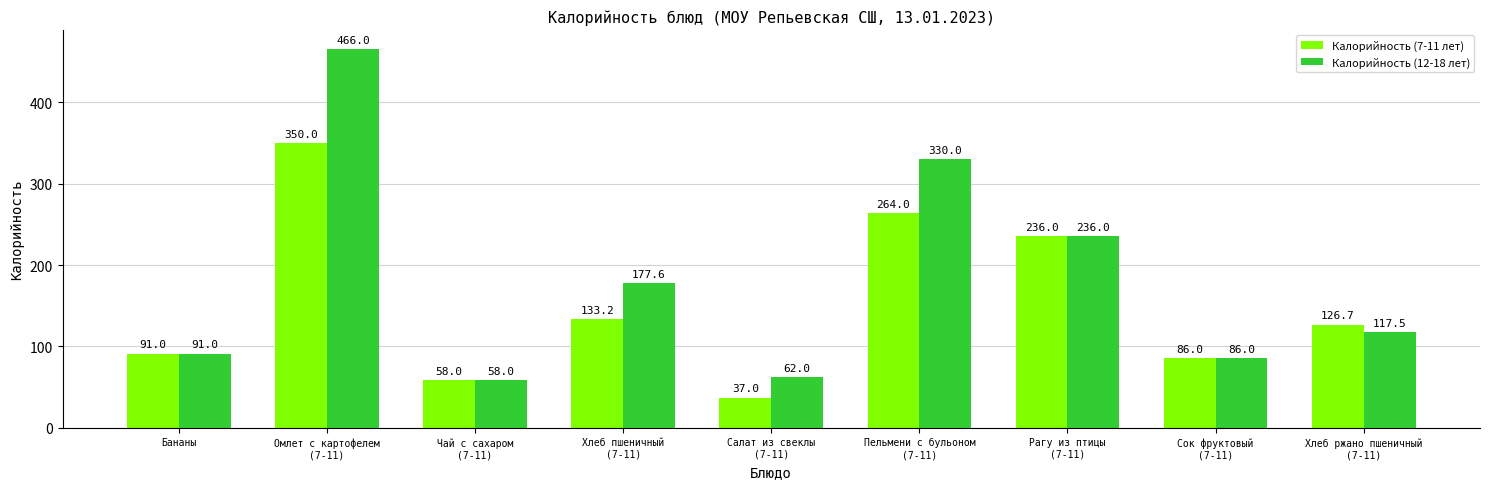

Reading left to right, what are all the values shown in this chart?

Калорийность (7-11 лет): 91.0	350.0	58.0	133.2	37.0	264.0	236.0	86.0	126.7
Калорийность (12-18 лет): 91.0	466.0	58.0	177.6	62.0	330.0	236.0	86.0	117.5